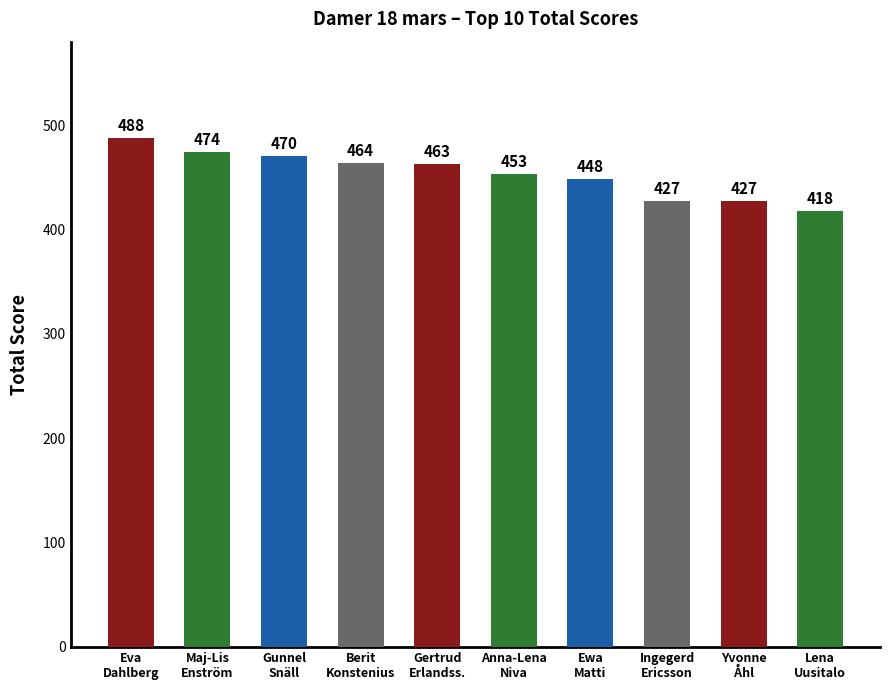

The value at Gunnel
Snäll is 688. True or false?

False